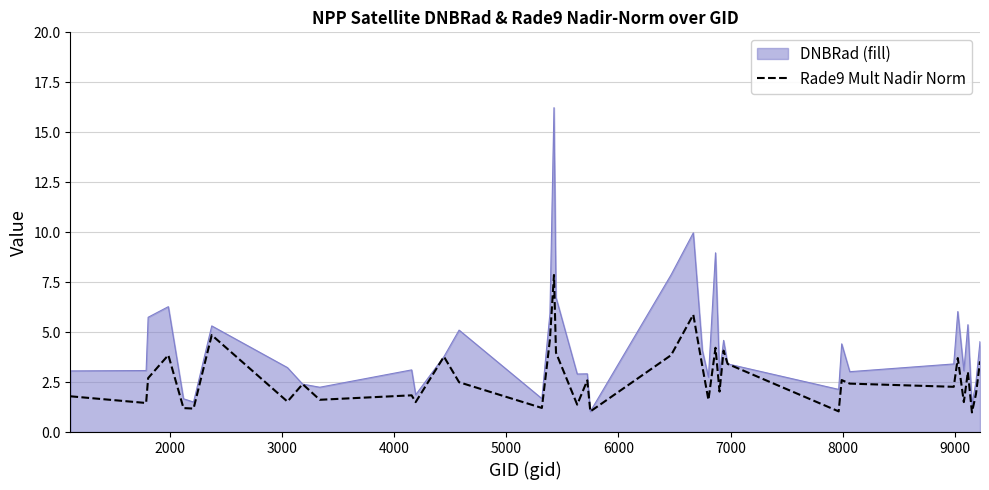

What is the minimum value shown in the chart?

1.0